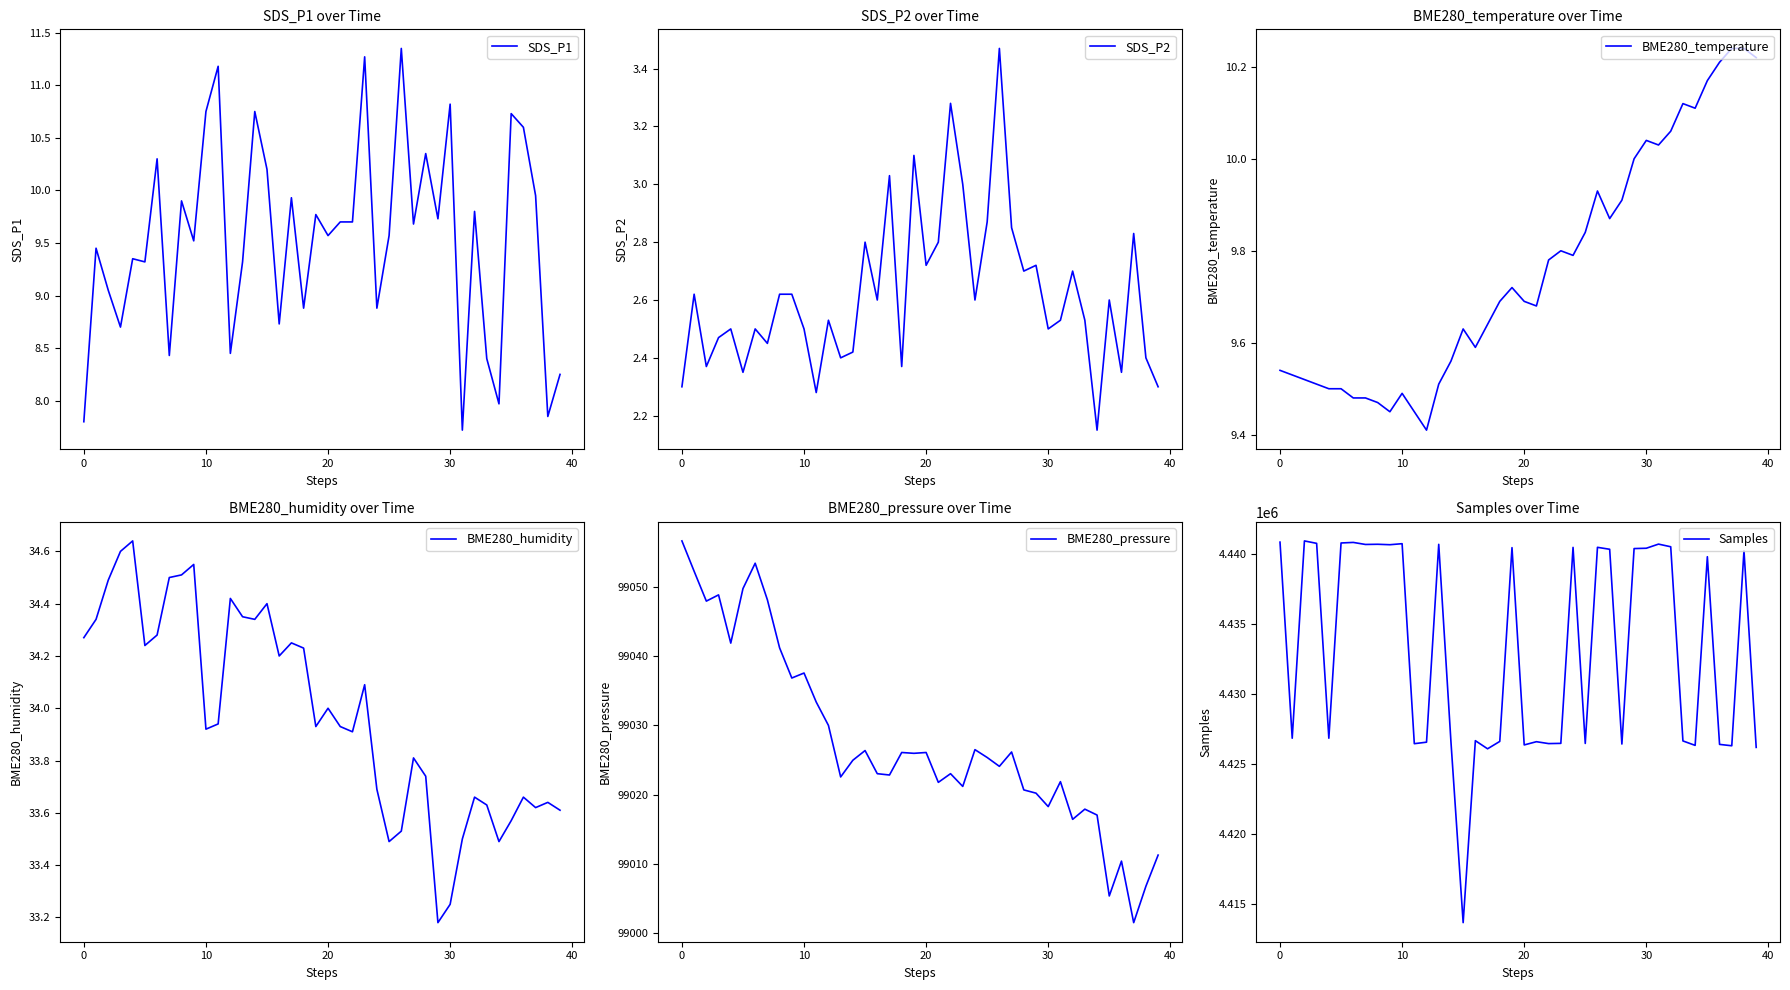

What is the maximum value for BME280_pressure?

99056.6